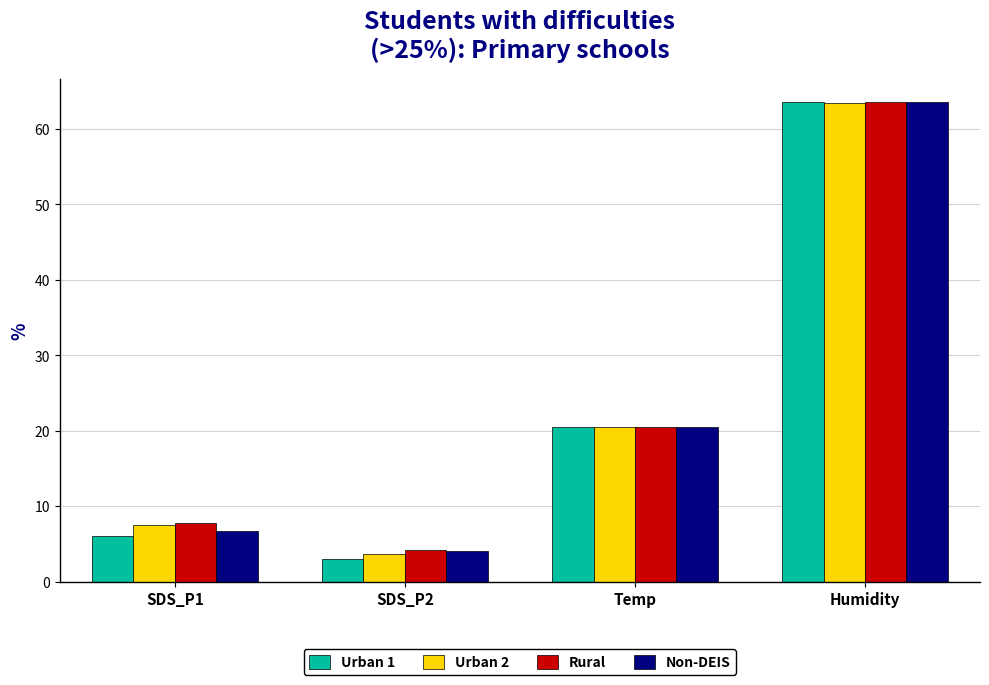

At which category is the sum across all series the highest?

Humidity